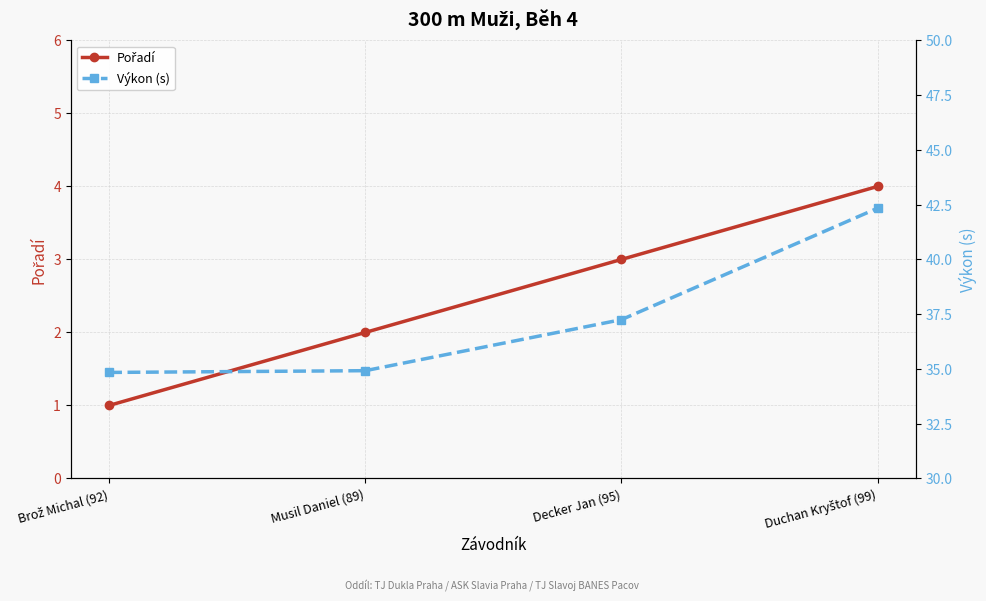

How many lines are shown in the chart?

2